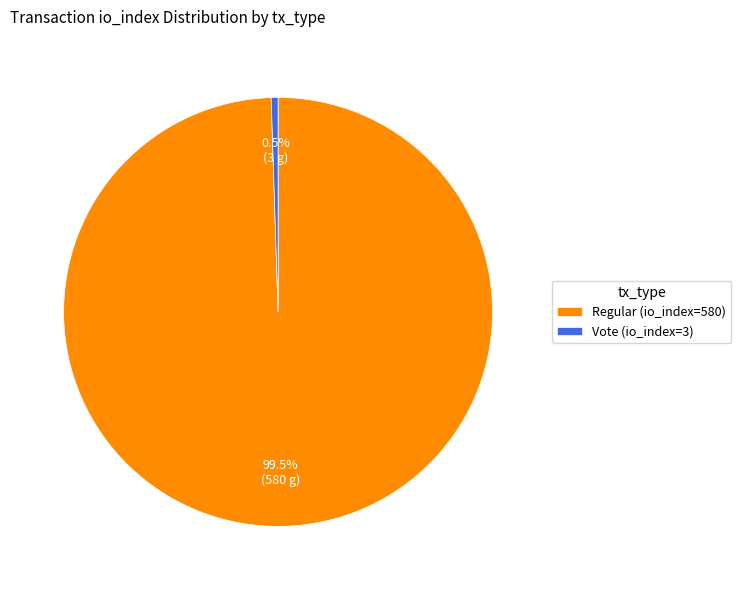

Rank the categories by value from lowest to highest.

Vote (io_index=3), Regular (io_index=580)